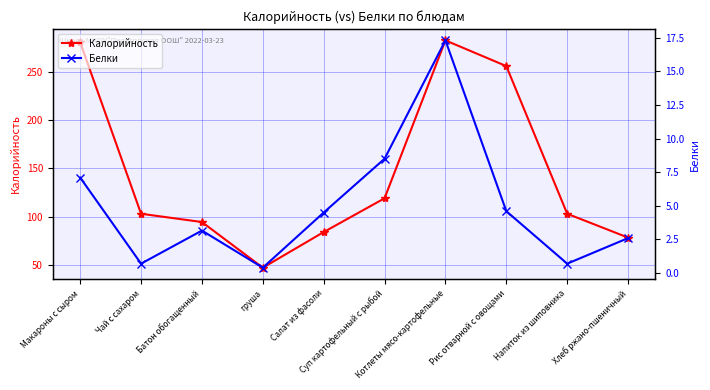

Between Рис отварной с овощами and Хлеб ржано-пшеничный, which series saw the biggest shift?

Калорийность